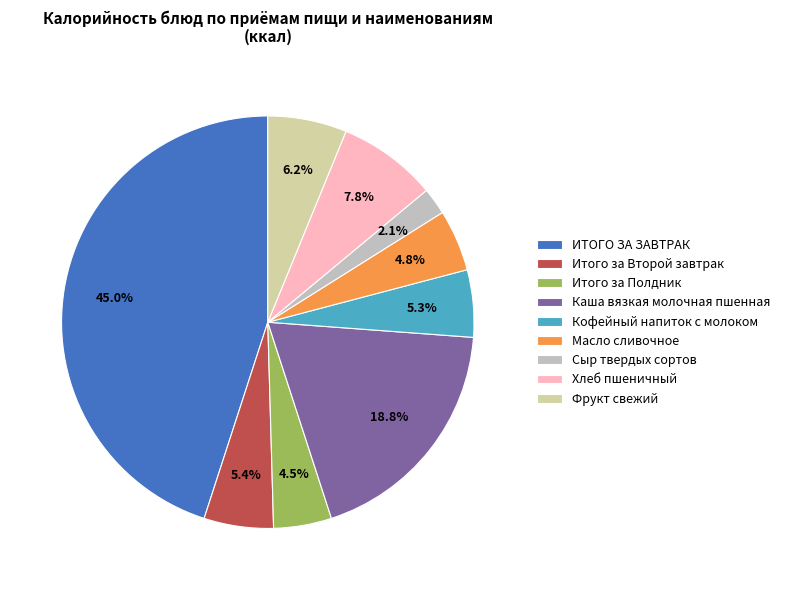

How many segments does this pie chart have?

9